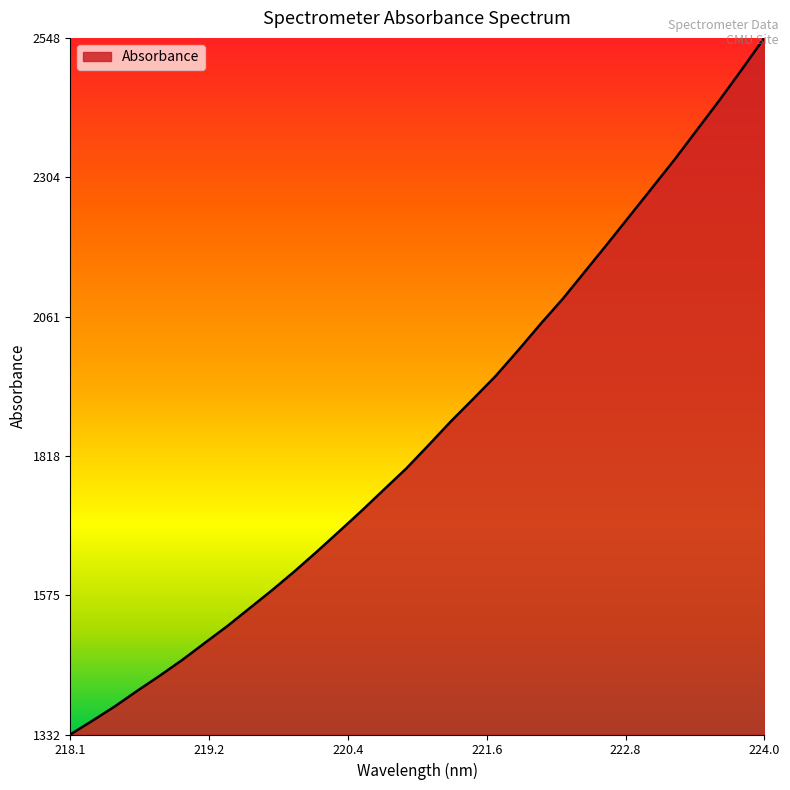

What is the greatest value displayed?

2547.5